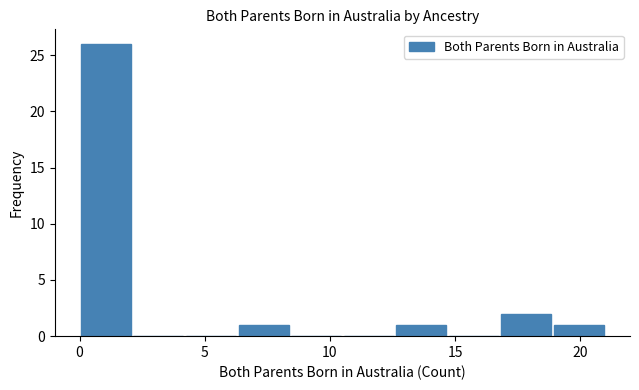

How tall is the bar that spans 0.0 to 2.1 on the x-axis? Neither the bar edges nor the heights are printed on the chart, so give them approximately, as read against the axes.

26